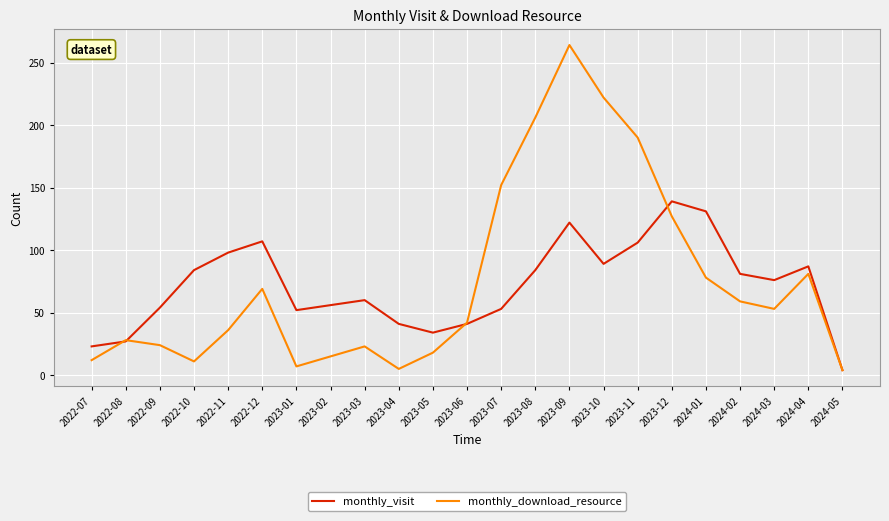

At which category does monthly_visit reach its first local valley?

2023-01